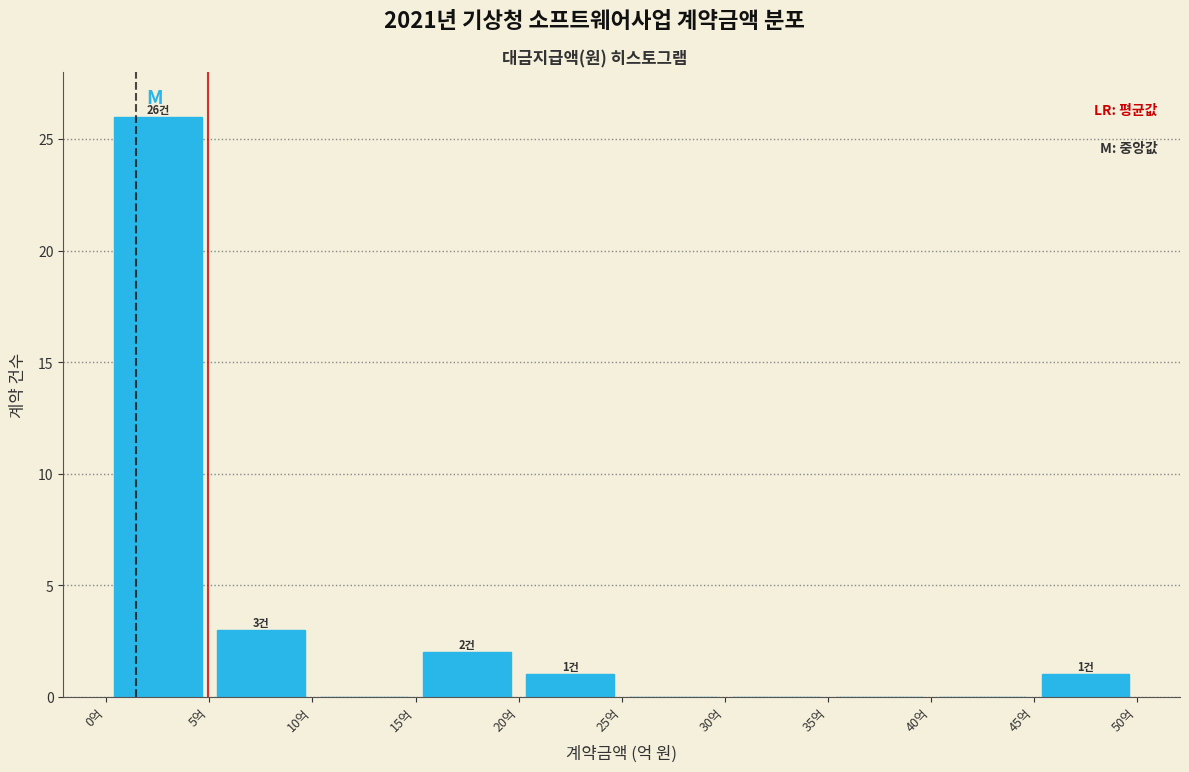

Which range on the x-axis has the tallest bar?

0 to 5